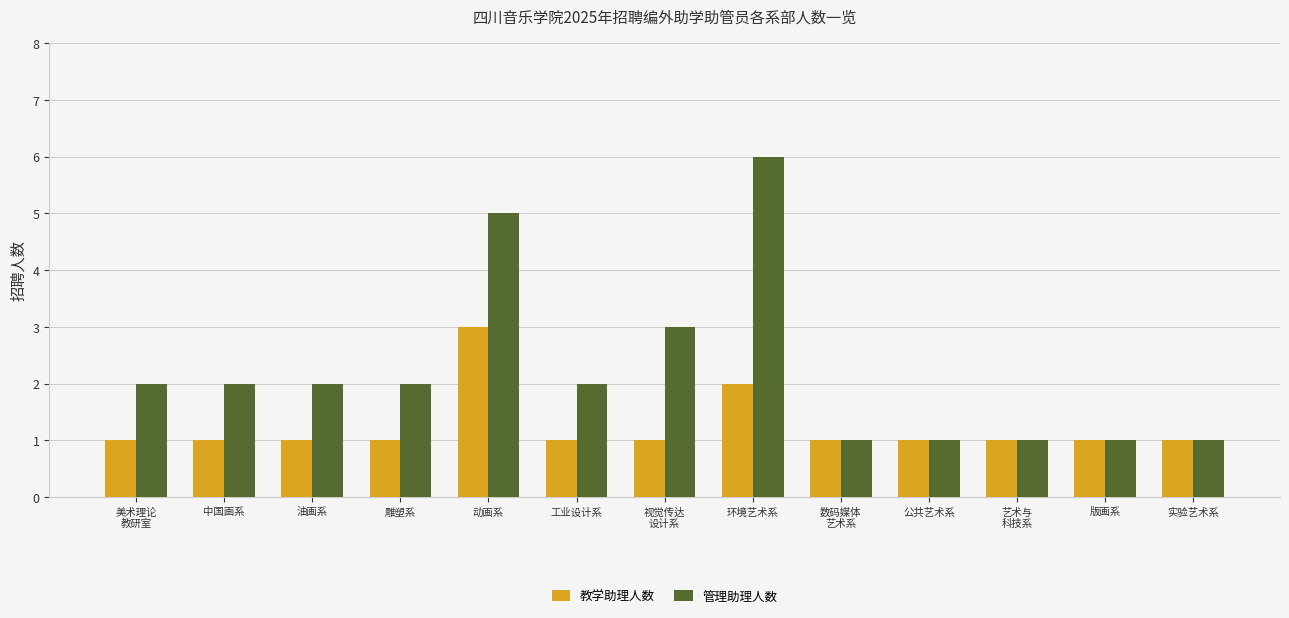

Is the value of 教学助理人数 at 艺术与
科技系 greater than the value of 管理助理人数 at 油画系?

No